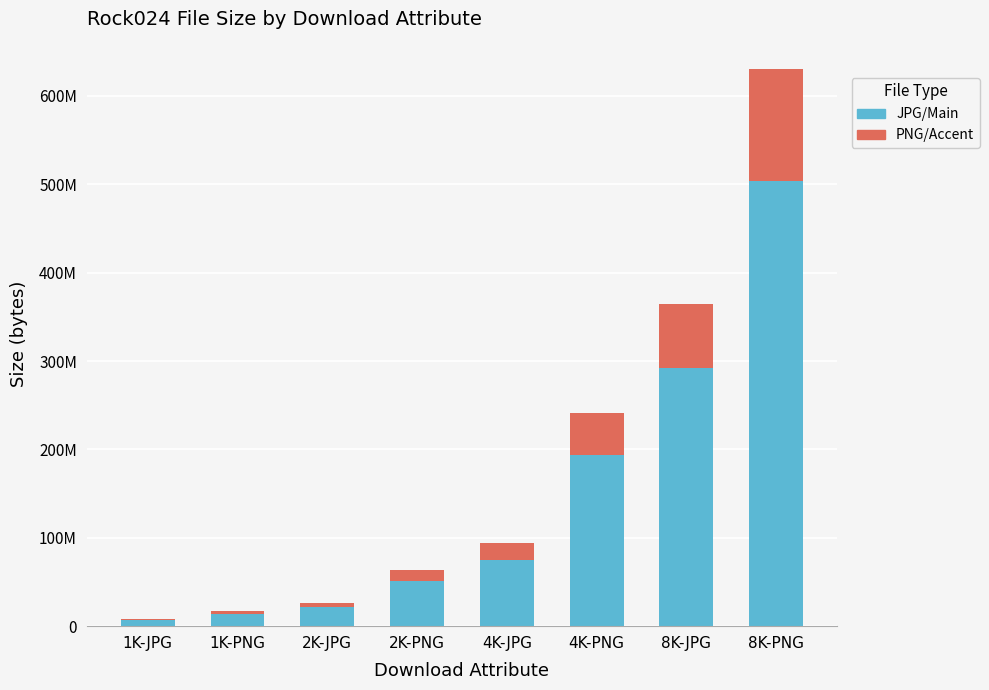

Are the bars horizontal?

No